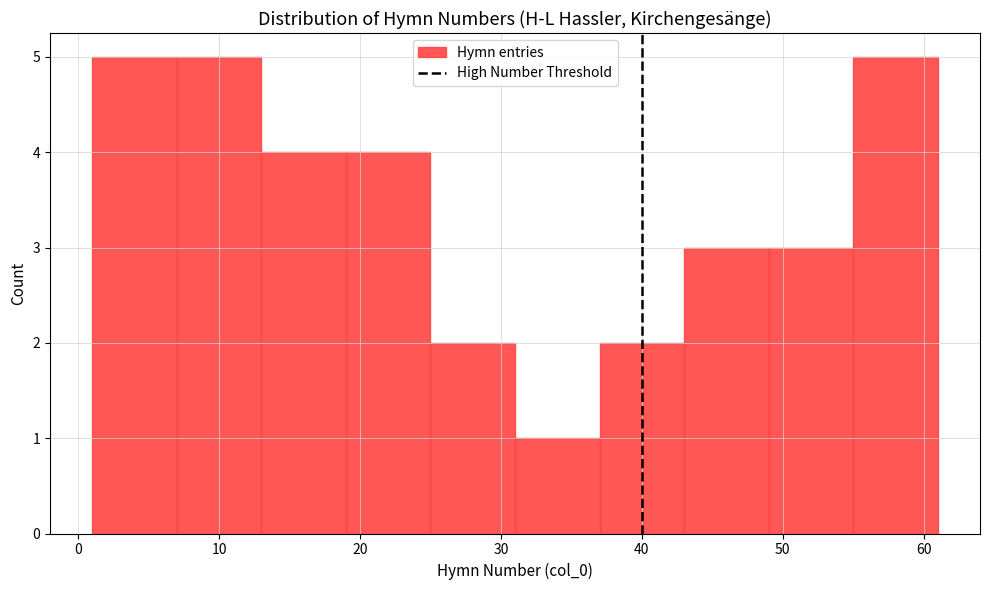

Reading left to right, transcribe this chart: for each bar, give the range it covers on the x-axis and its height. The values are not printed on the chart, so give them approximately, as read against the axis.

1 to 7: 5
7 to 13: 5
13 to 19: 4
19 to 25: 4
25 to 31: 2
31 to 37: 1
37 to 43: 2
43 to 49: 3
49 to 55: 3
55 to 61: 5